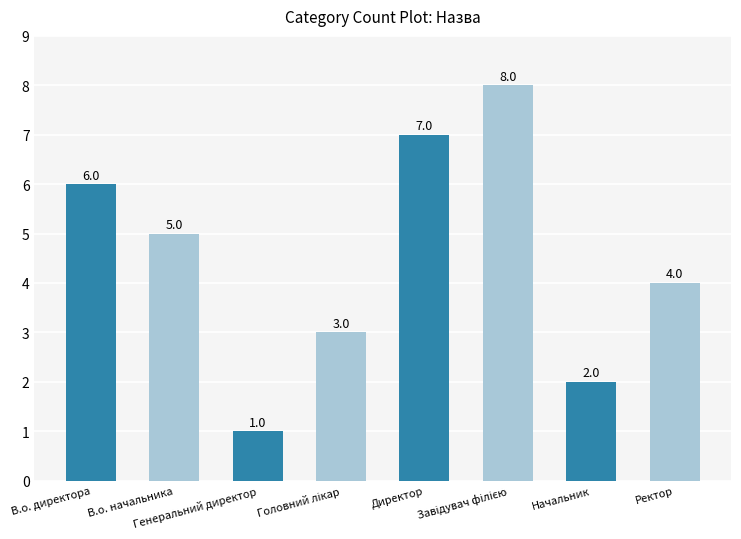

What is the value of the 2nd bar from the left?

5